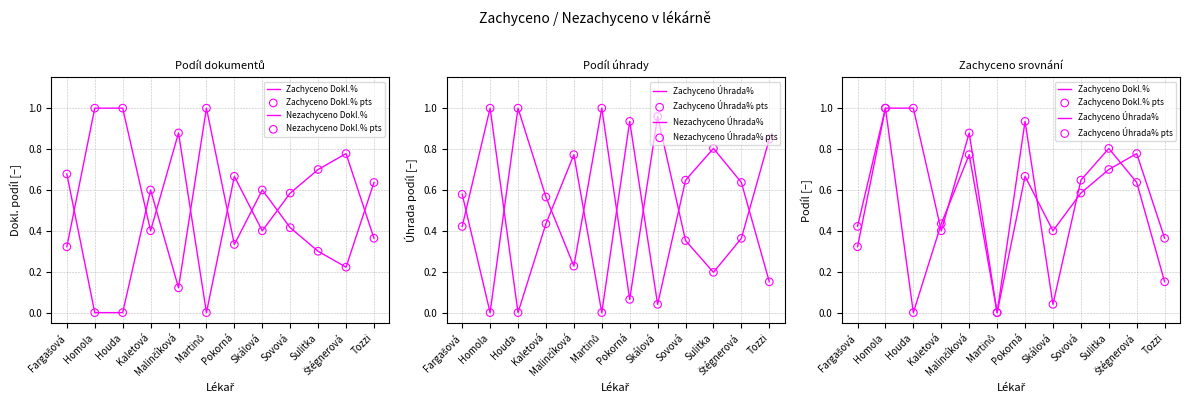

Which series has the largest total across all categories?

Zachyceno Dokl.%